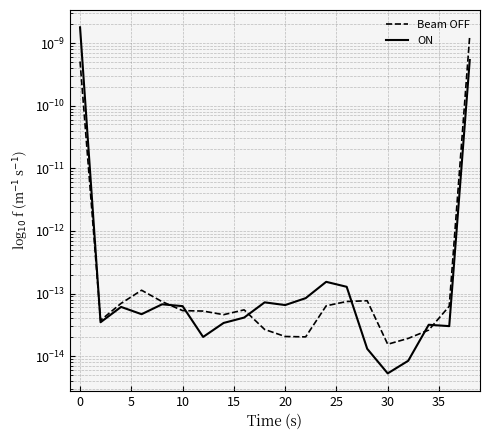

Rank the categories by ON value from highest to lowest.

−5, 19, 12, 13, 11, 40, 15, 10, 20, 5, 10, 35, 0, 30, 17, 18, 25, 14, 16, 15